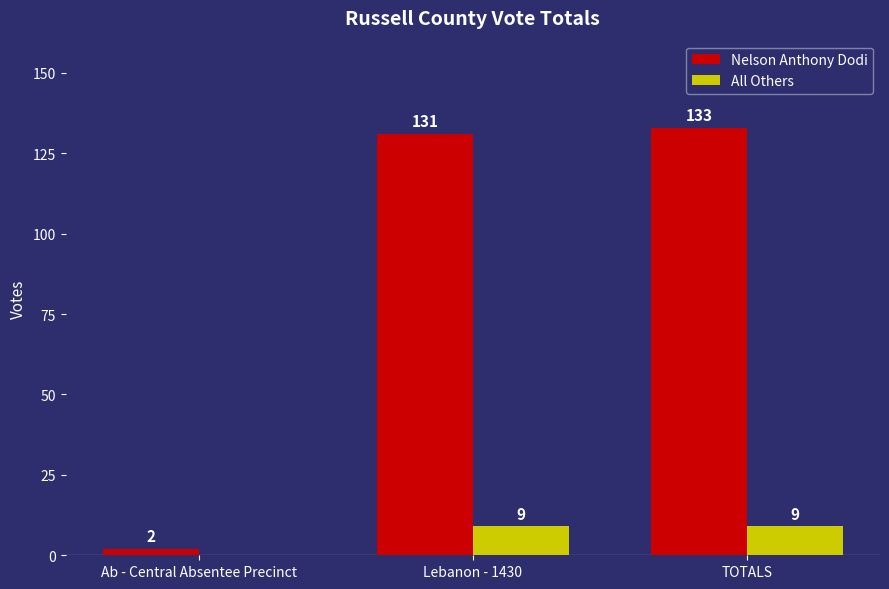

Where is Nelson Anthony Dodi nearest to the value 67?

Lebanon - 1430